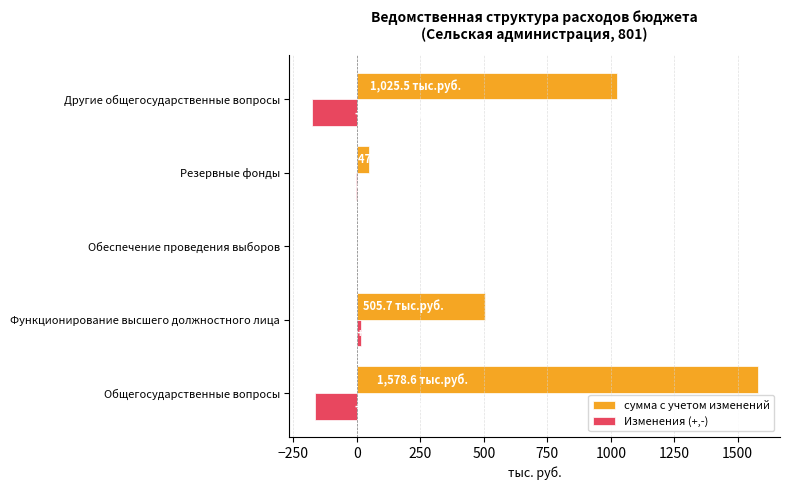

The сумма с учетом изменений series shows 854.6 at Функционирование высшего должностного лица. True or false?

False